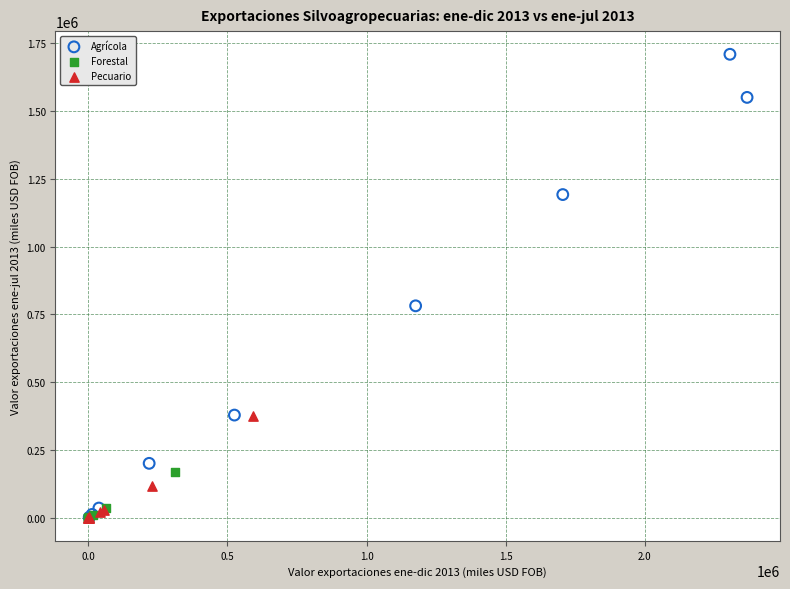

What are all the series names shown in the legend?

Agrícola, Forestal, Pecuario